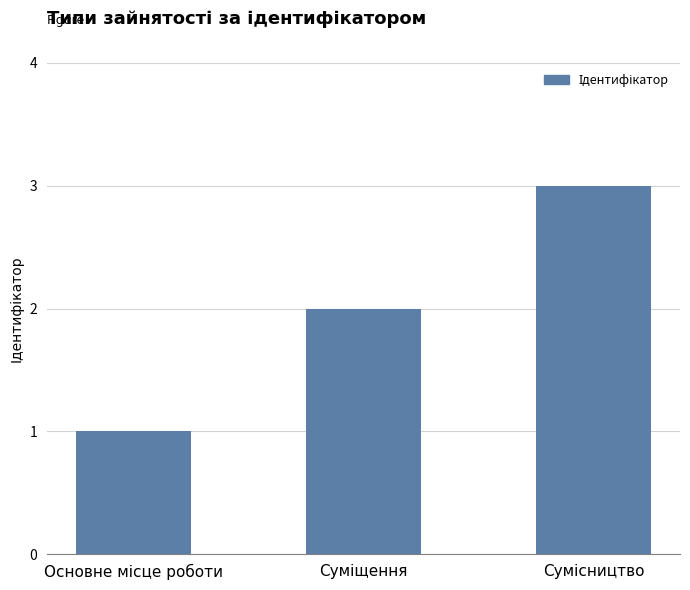

What is the maximum value shown in the chart?

3